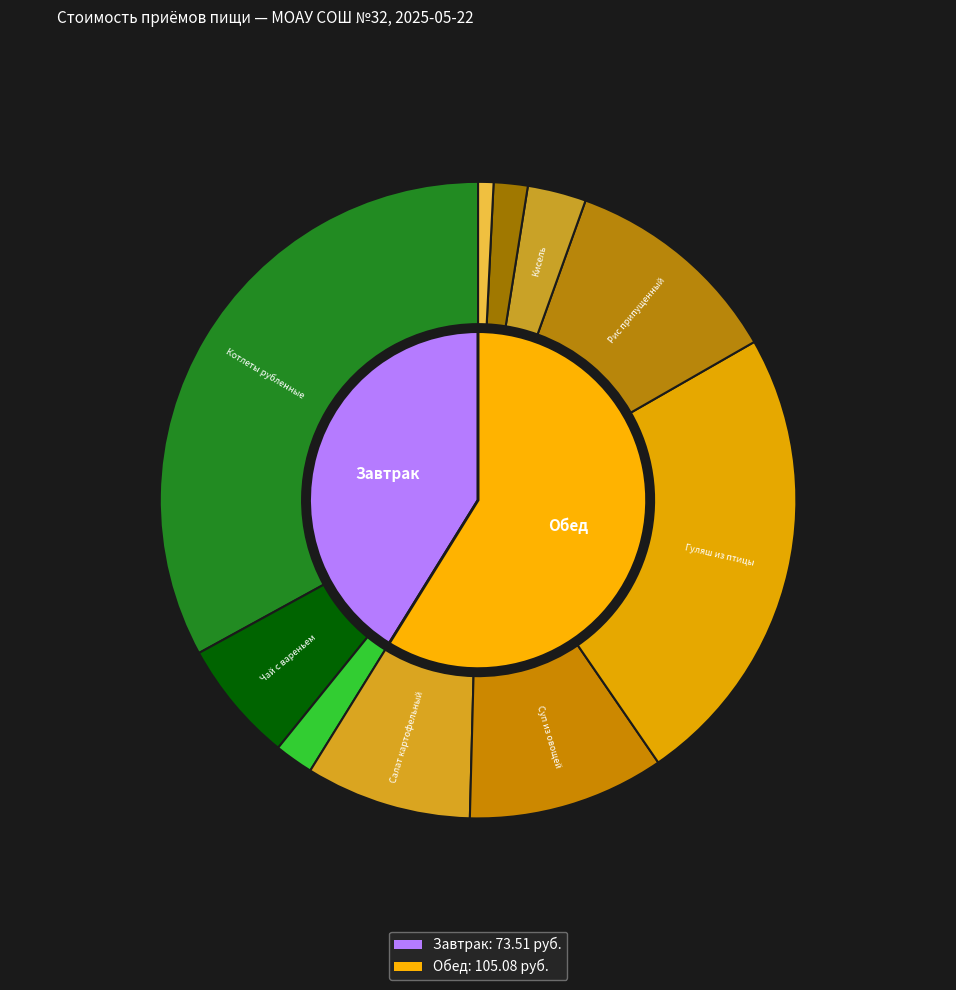

To the nearest percent, what is the difference between the largest and smallest slice percentages?

18%